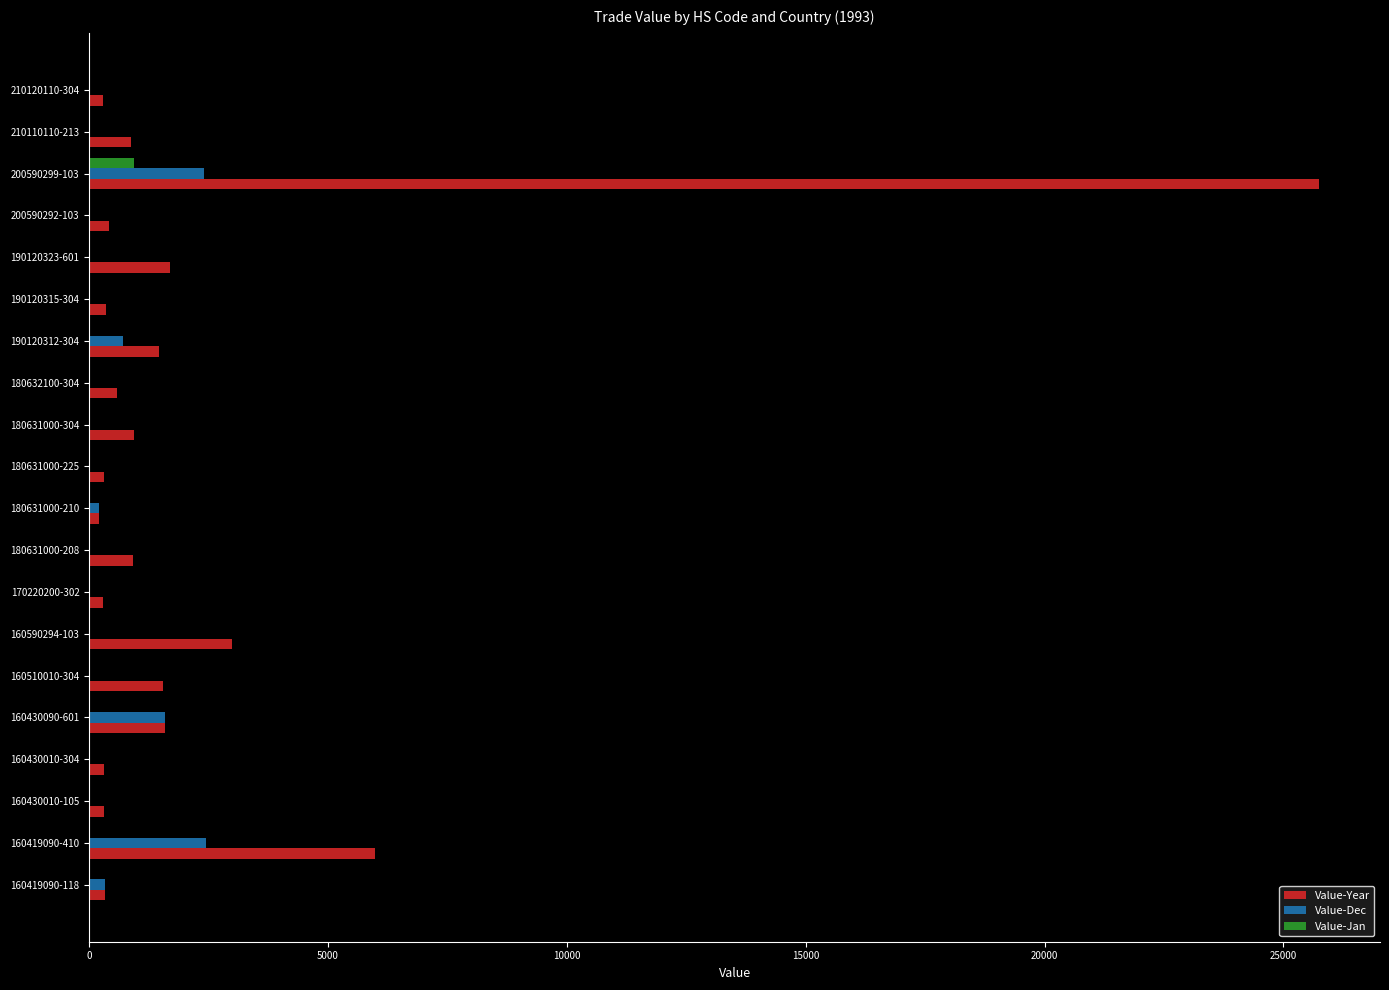

The value of Value-Dec at 180632100-304 is 0. True or false?

True